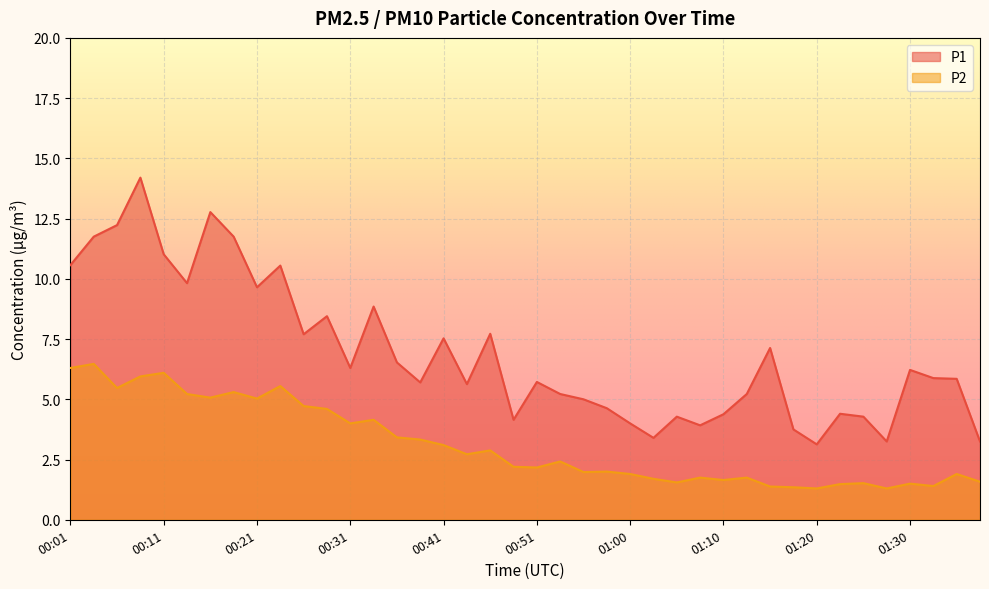

Reading right to left, list all the values displayed in this chart.

P1: 3.2	5.8	5.9	6.2	3.2	4.3	4.4	3.1	3.8	7.1	5.2	4.4	3.9	4.3	3.4	4.0	4.6	5.0	5.2	5.7	4.2	7.7	5.6	7.5	5.7	6.5	8.8	6.3	8.4	7.7	10.6	9.7	11.8	12.8	9.8	11.0	14.2	12.2	11.8	10.6
P2: 1.6	1.9	1.4	1.5	1.3	1.5	1.5	1.3	1.4	1.4	1.8	1.6	1.8	1.6	1.7	1.9	2.0	2.0	2.4	2.2	2.2	2.9	2.7	3.1	3.3	3.4	4.2	4.0	4.6	4.7	5.5	5.0	5.3	5.1	5.2	6.1	6.0	5.5	6.5	6.3